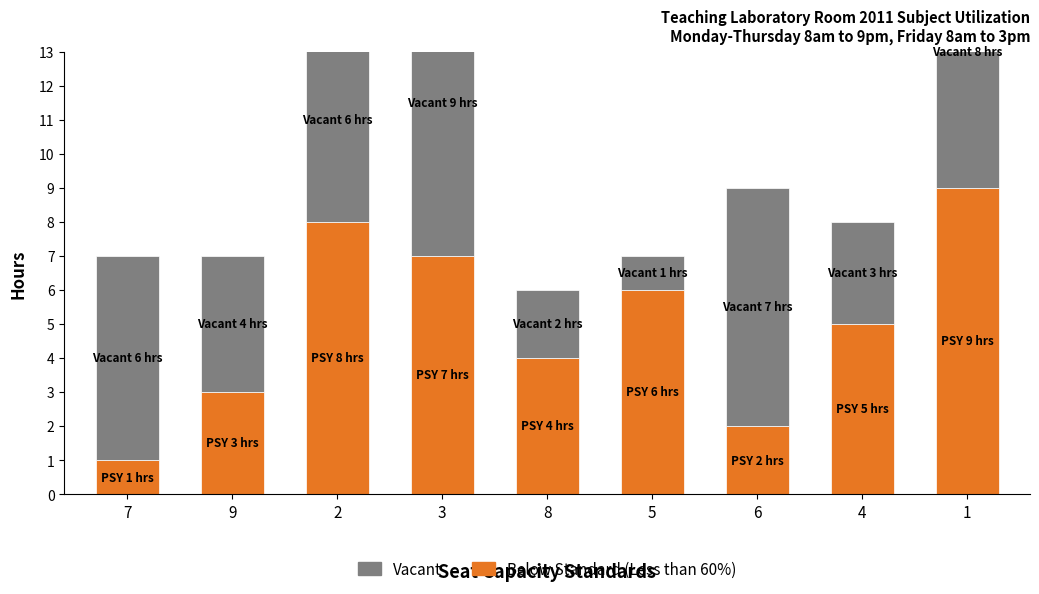

Which series has the widest spread of values?

Below Standard (Less than 60%)